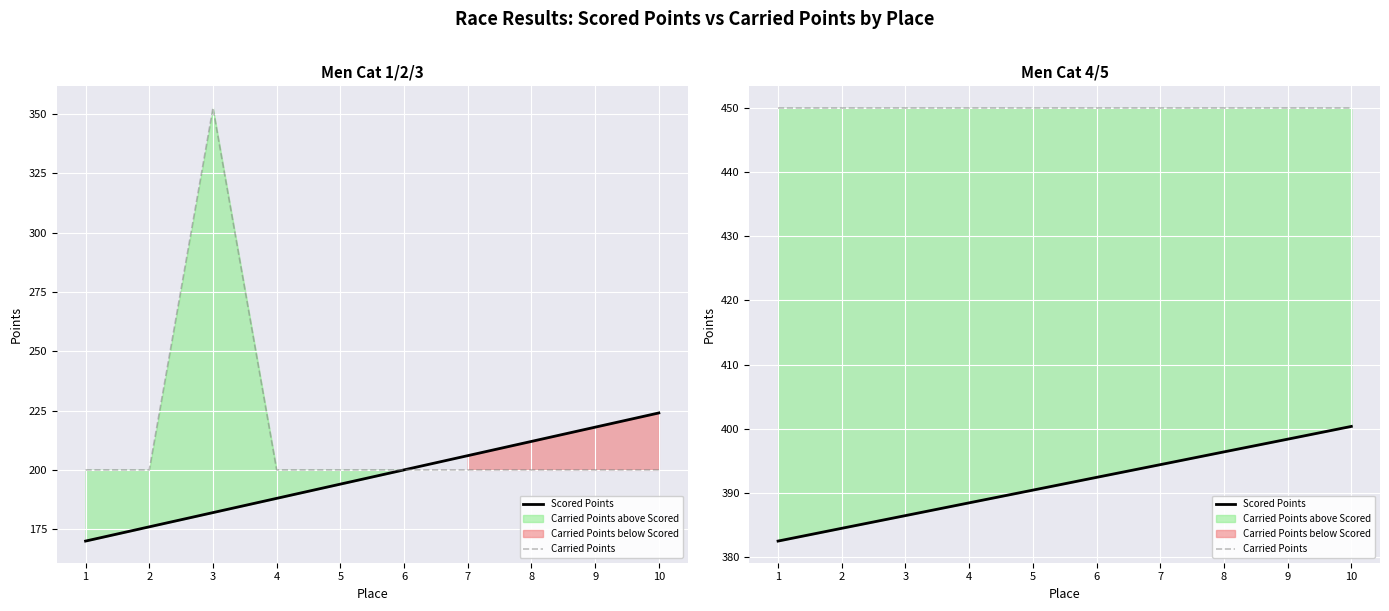

True or false: Scored Points and Carried Points cross at least once.

False